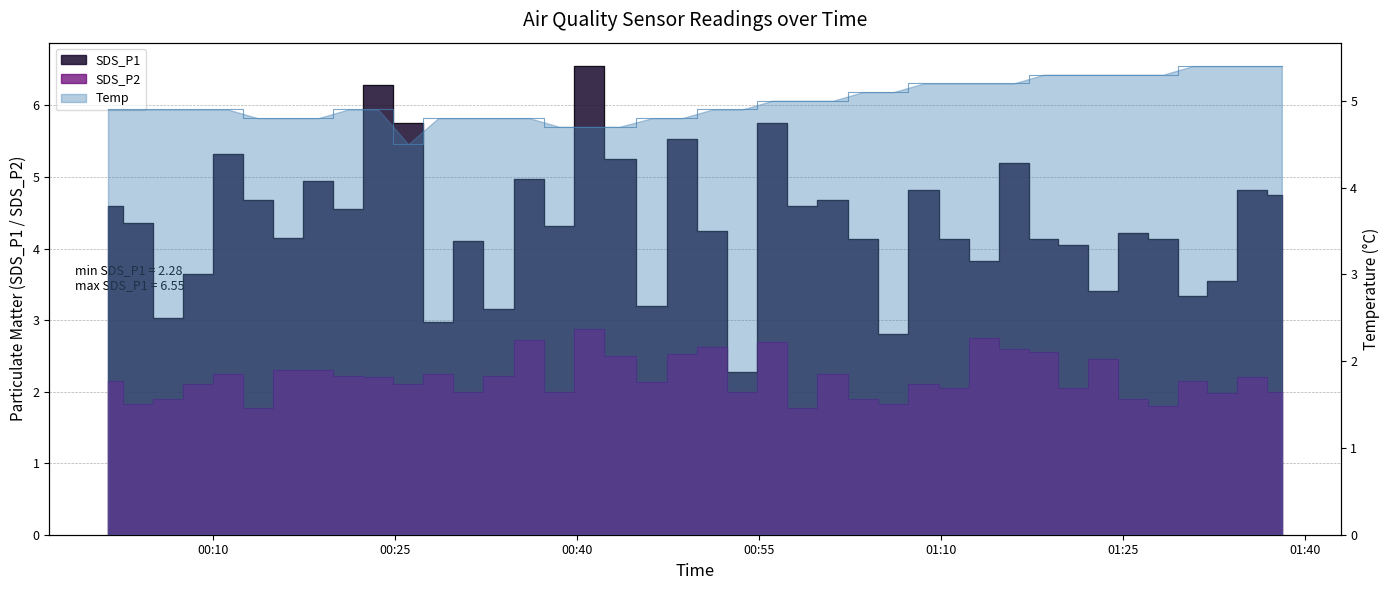

List the series in order of their peak value, highest first.

SDS_P1, Temp, SDS_P2